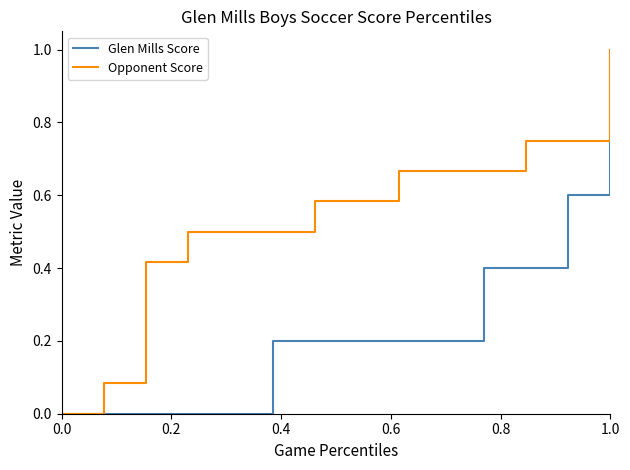

What is the maximum value for Glen Mills Score?

1.0